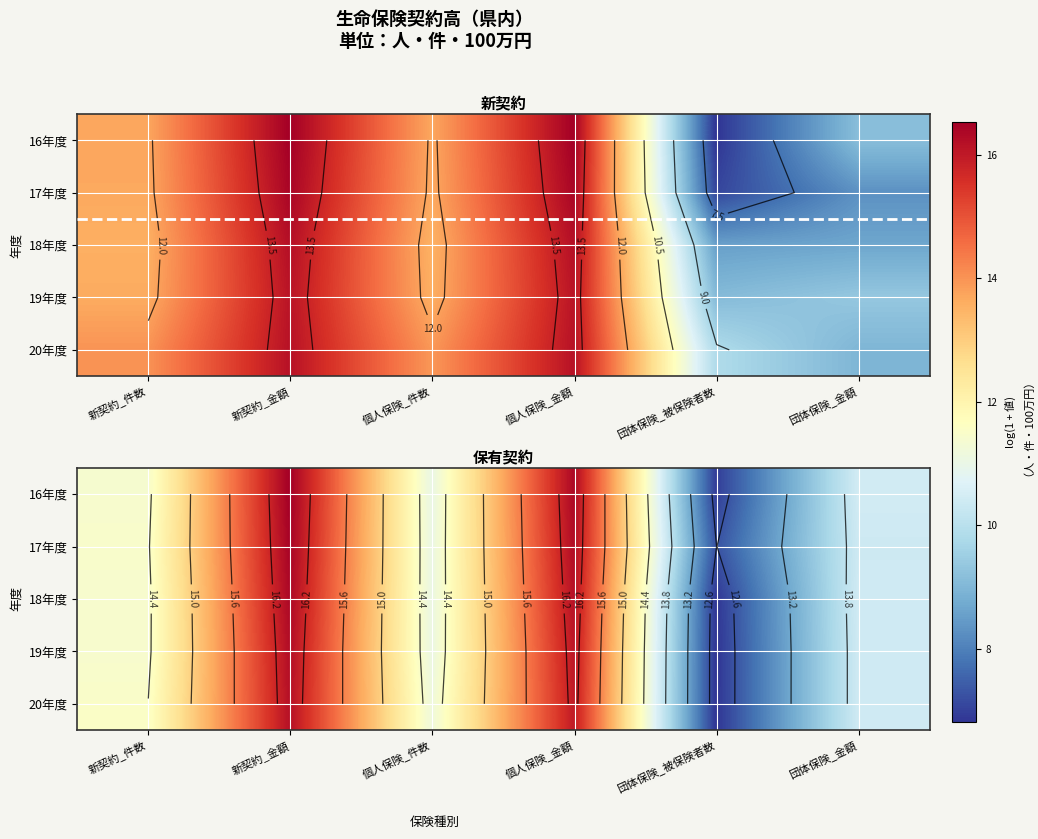

Rank the series by their maximum value, from highest to lowest.

16年度, 17年度, 18年度, 19年度, 20年度